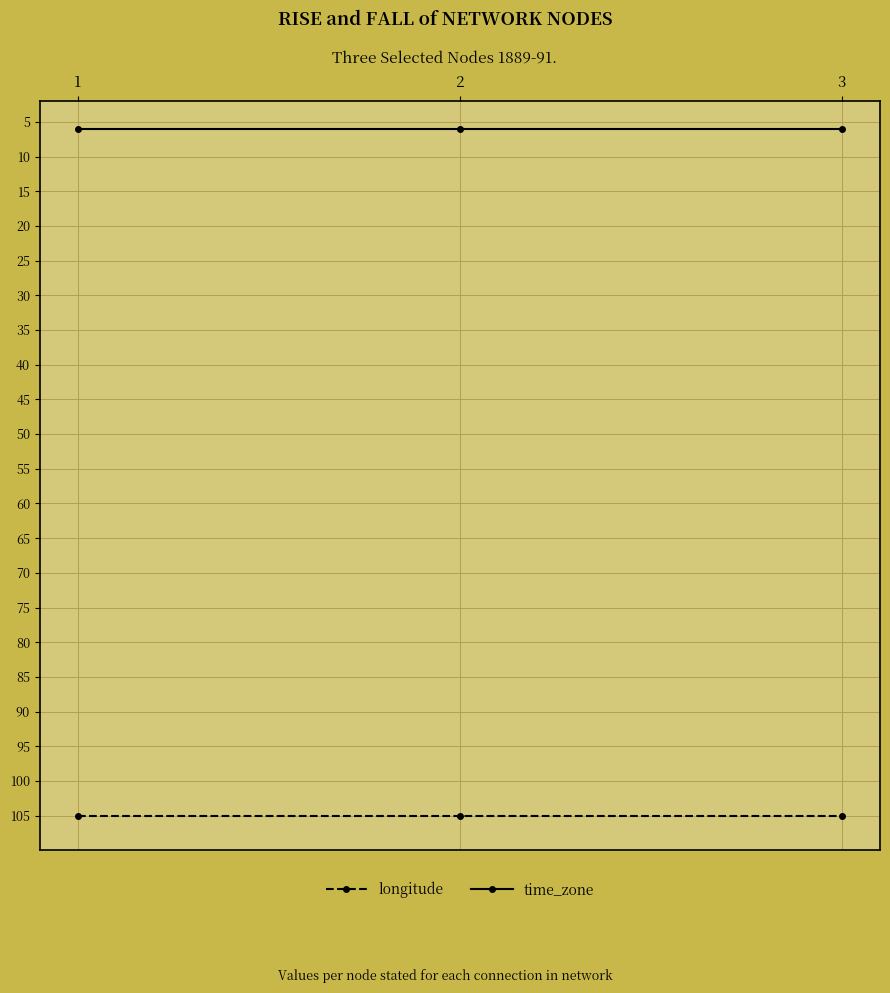

Rank the series at 2 from highest to lowest value.

time_zone, longitude